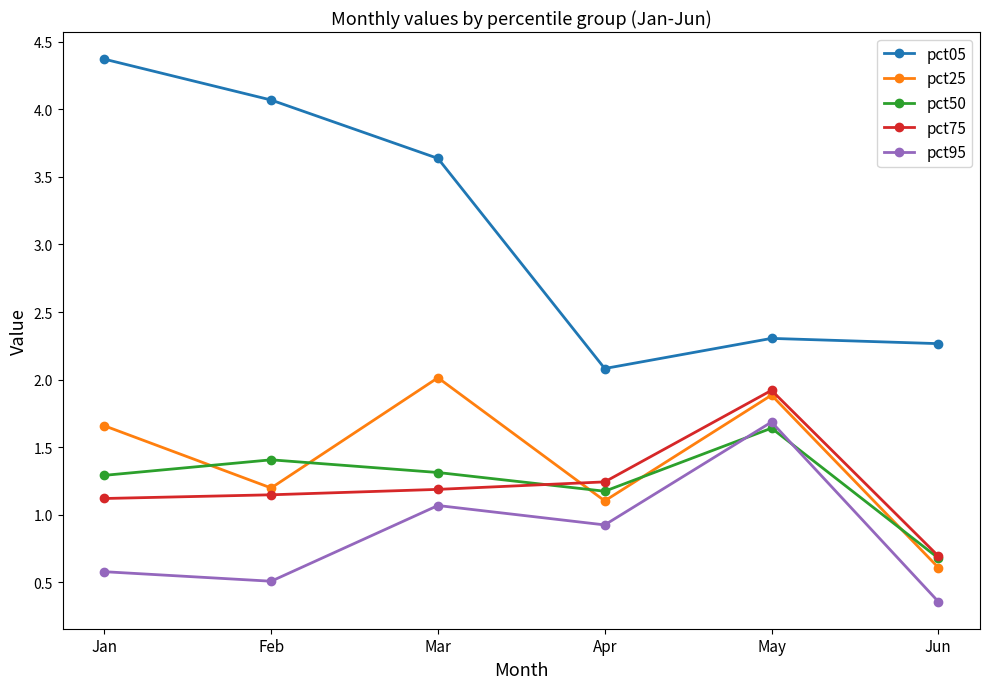

What is the spread (max minus min) of values at May?

0.7